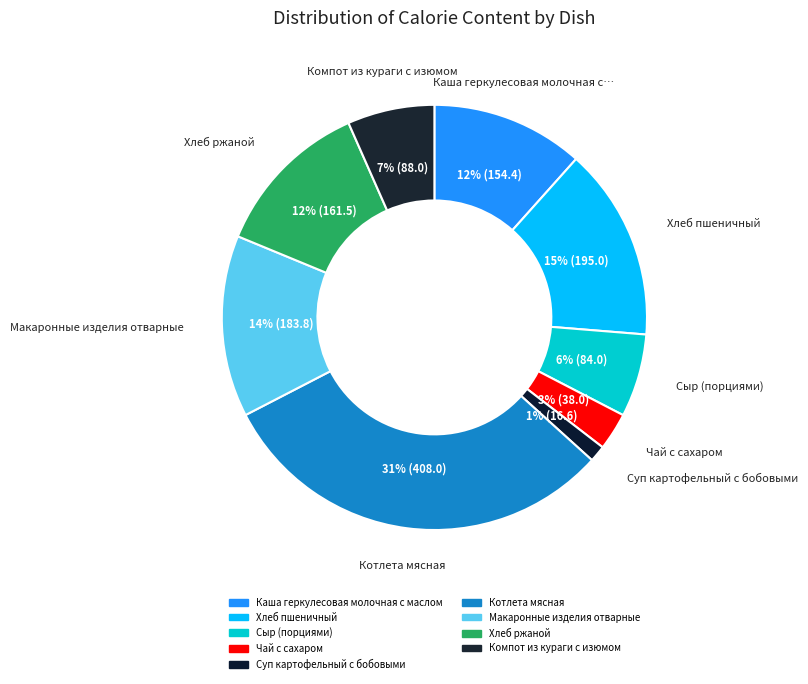

Which slice is the largest?

Котлета мясная